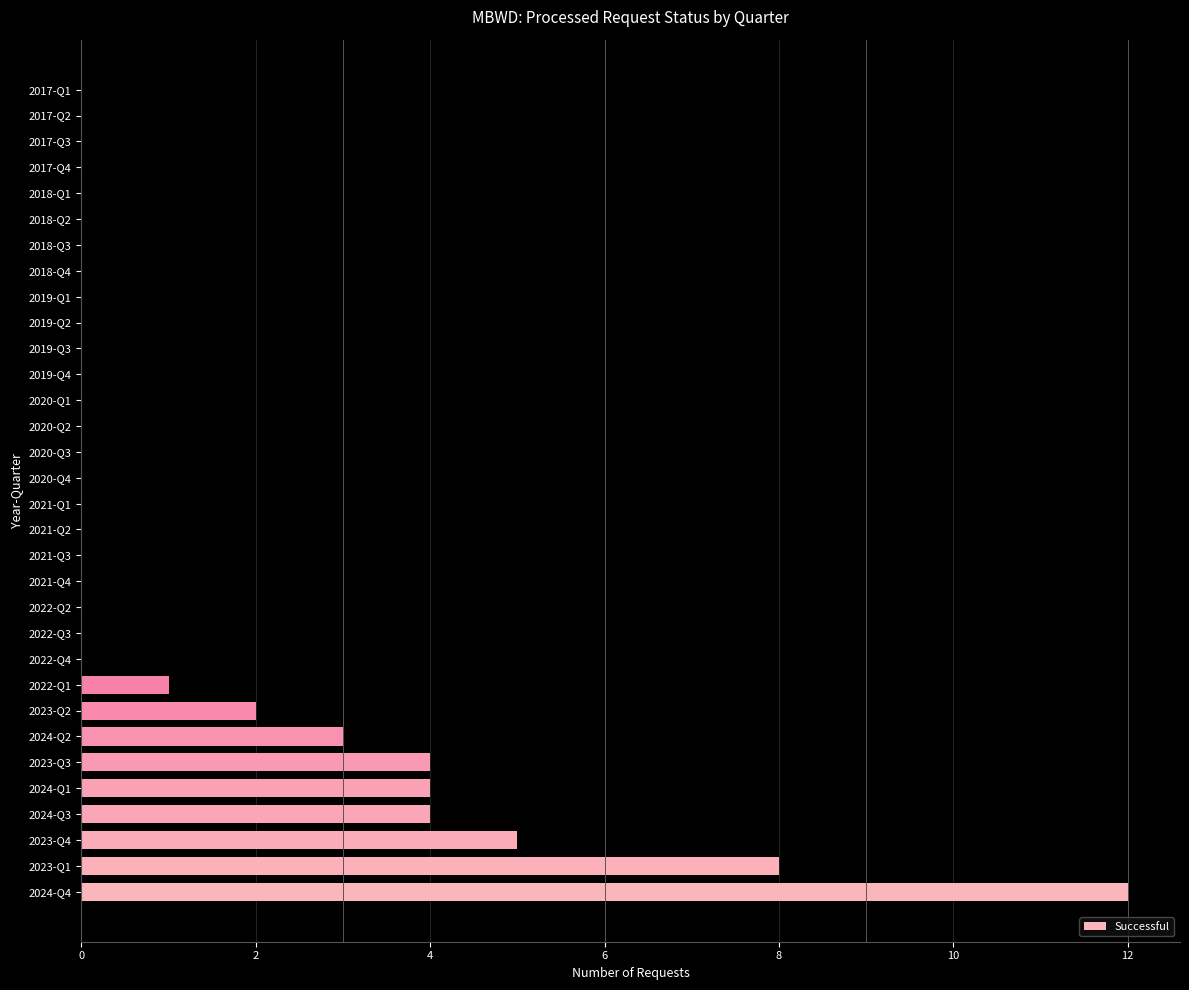

What is the average value?

1